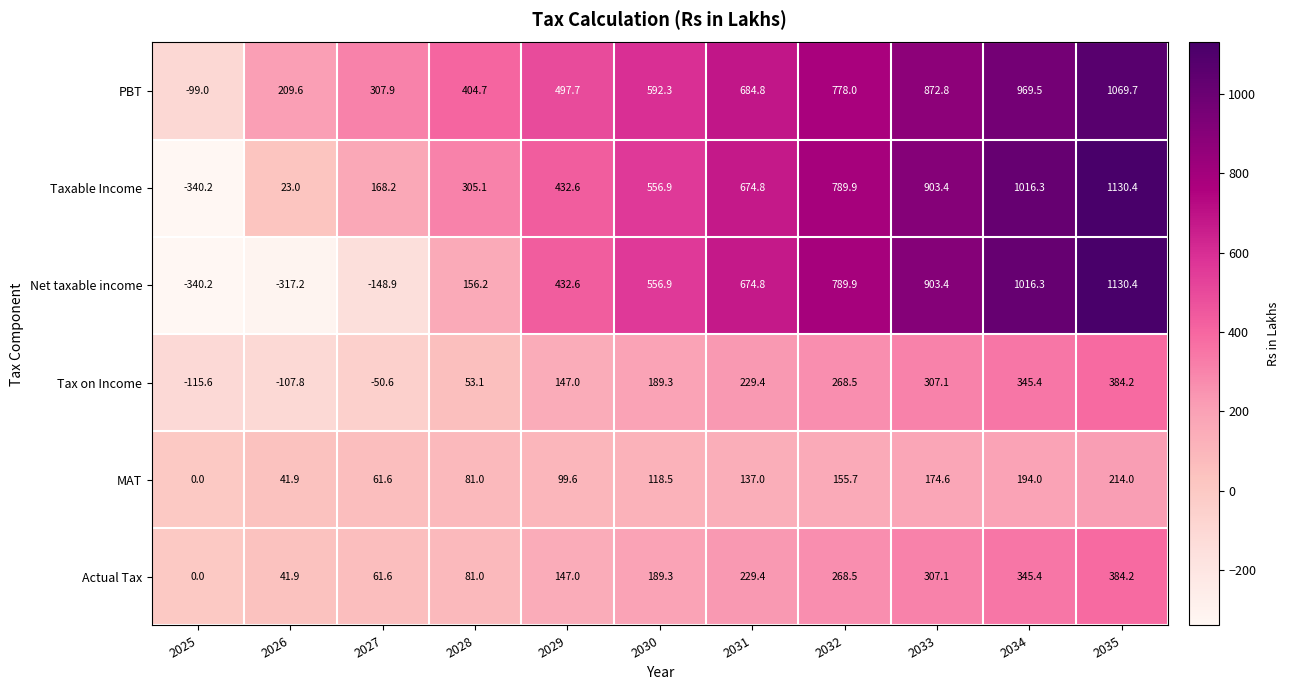

At which category does the chart reach its peak across all series?

2035